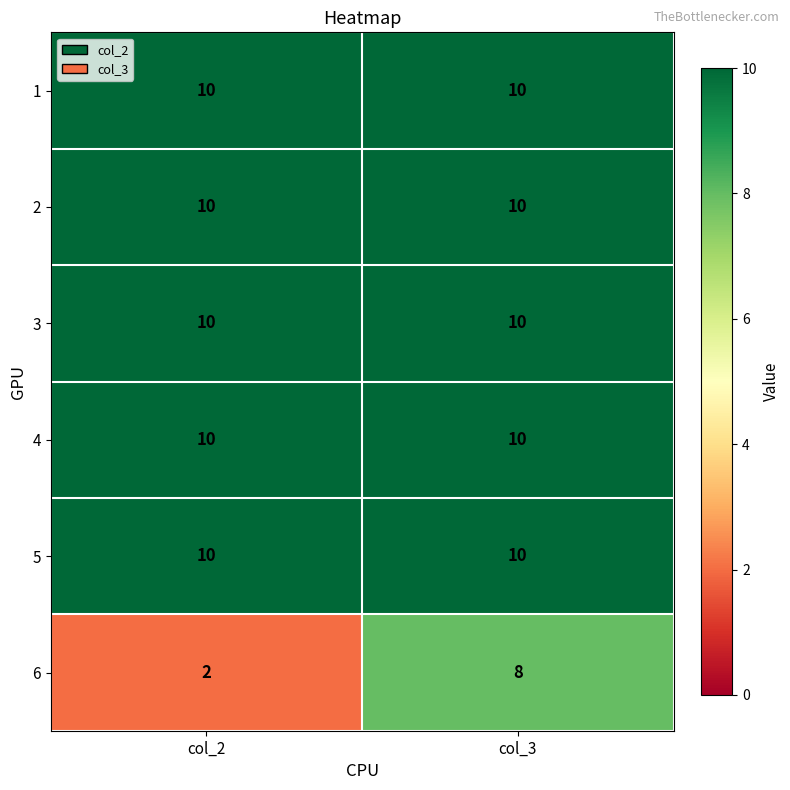

What is the sum of the 4 values at col_3 and col_2?

20